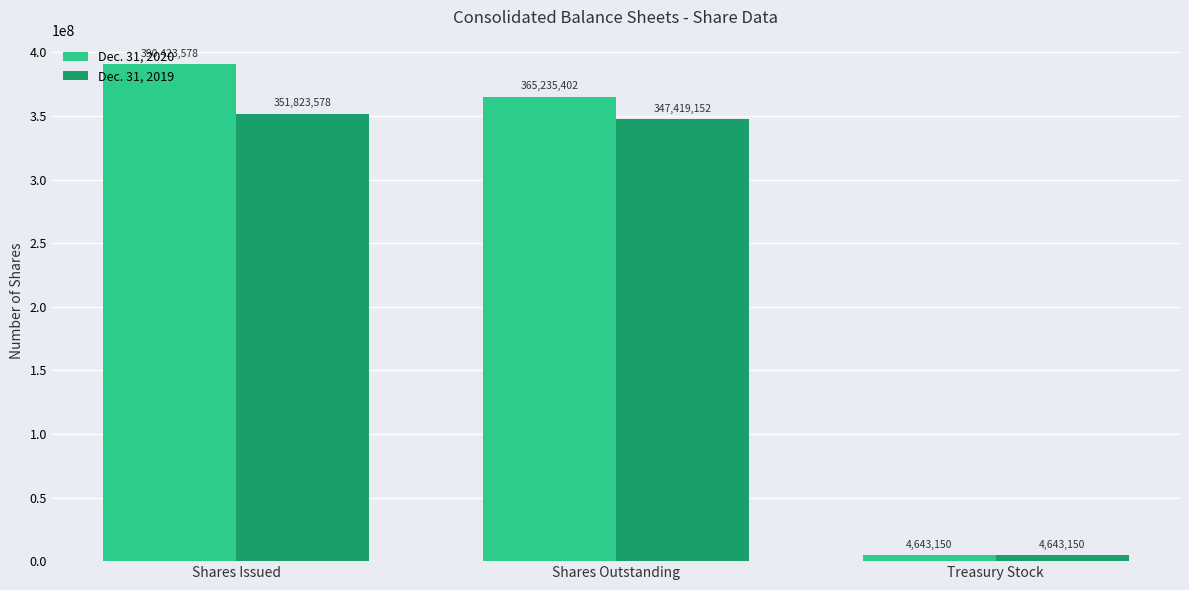

At how many categories does at least one series exceed 132486299?

2